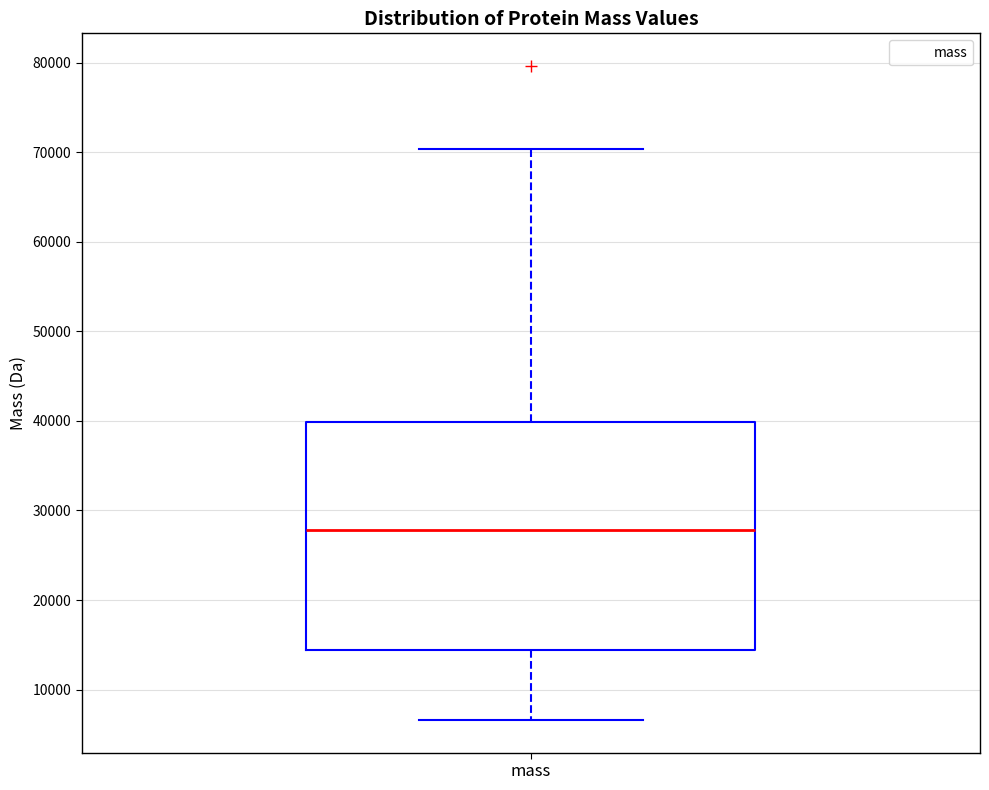

Where does the upper whisker of the box for mass end on the y-axis? The values are not printed on the chart, so give them approximately, as read against the axis.

70000